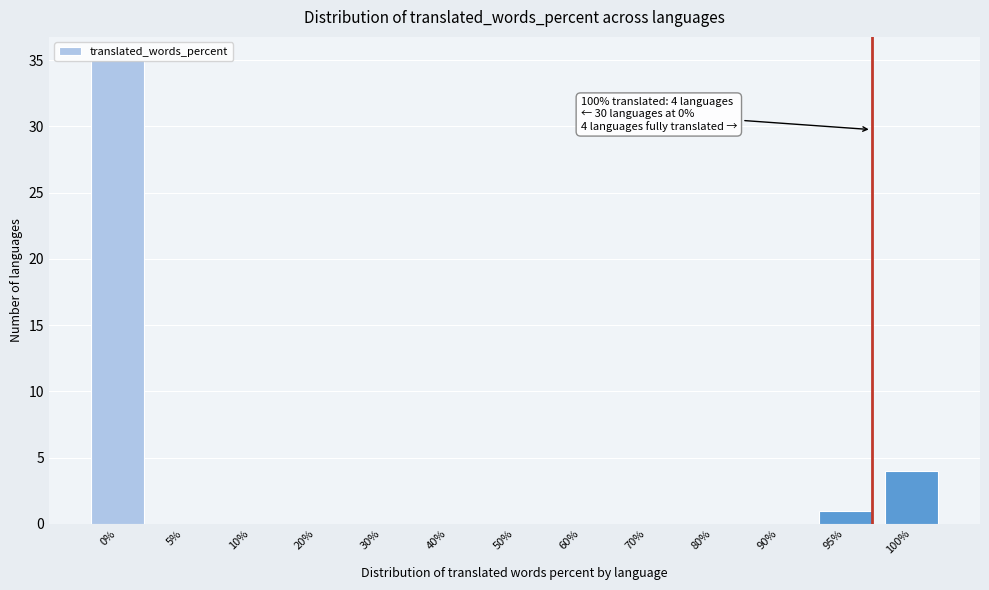

Where is the data nearest to the value 17?

100%